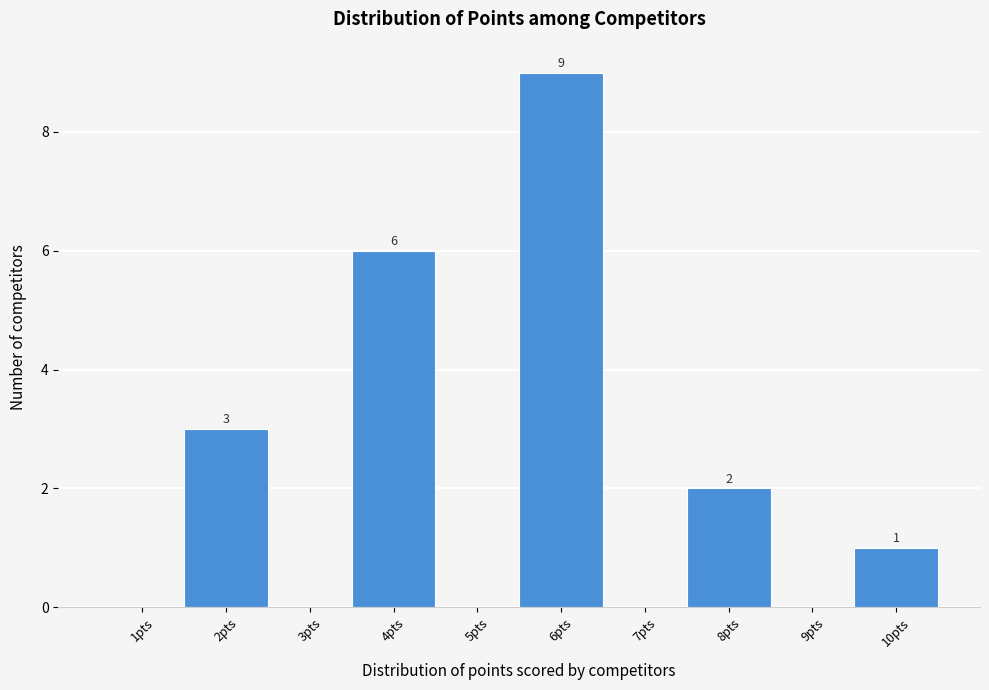

Reading left to right, list all the values displayed in this chart.

1pts=0	2pts=3	3pts=0	4pts=6	5pts=0	6pts=9	7pts=0	8pts=2	9pts=0	10pts=1